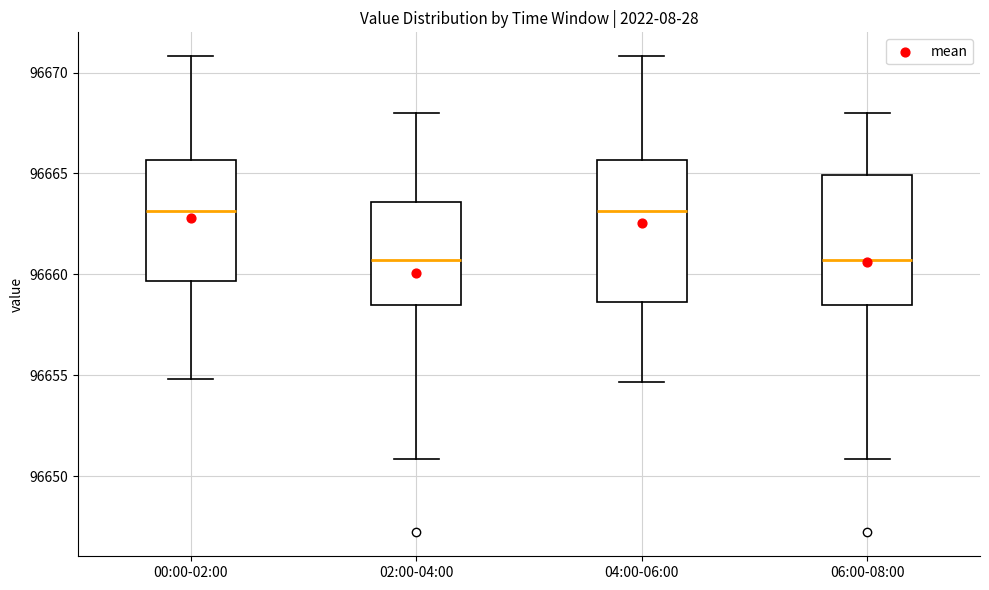

Comparing the boxes themselves (not the whiskers), which one is the tallest?

04:00-06:00